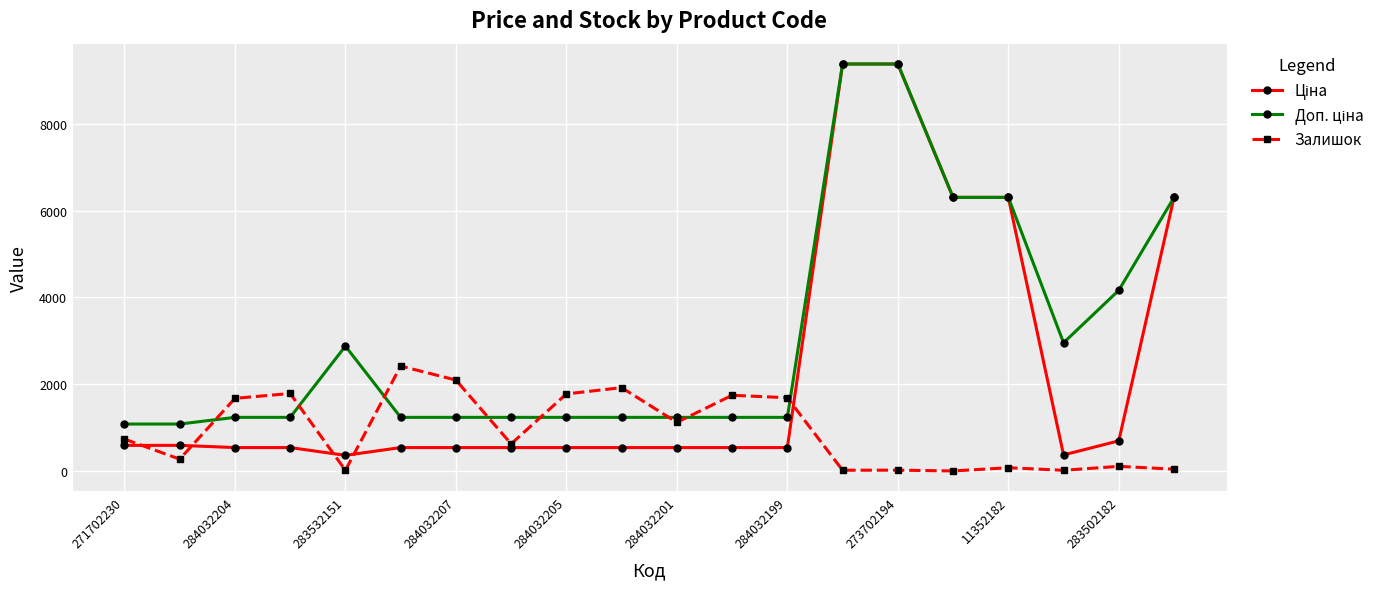

What is the difference between the maximum and minimum values in the Залишок series?

2419.0